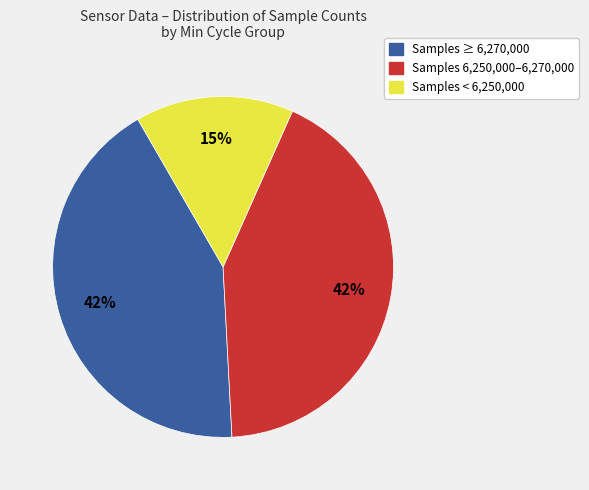

To the nearest percent, what is the difference between the largest and smallest slice percentages?

28%